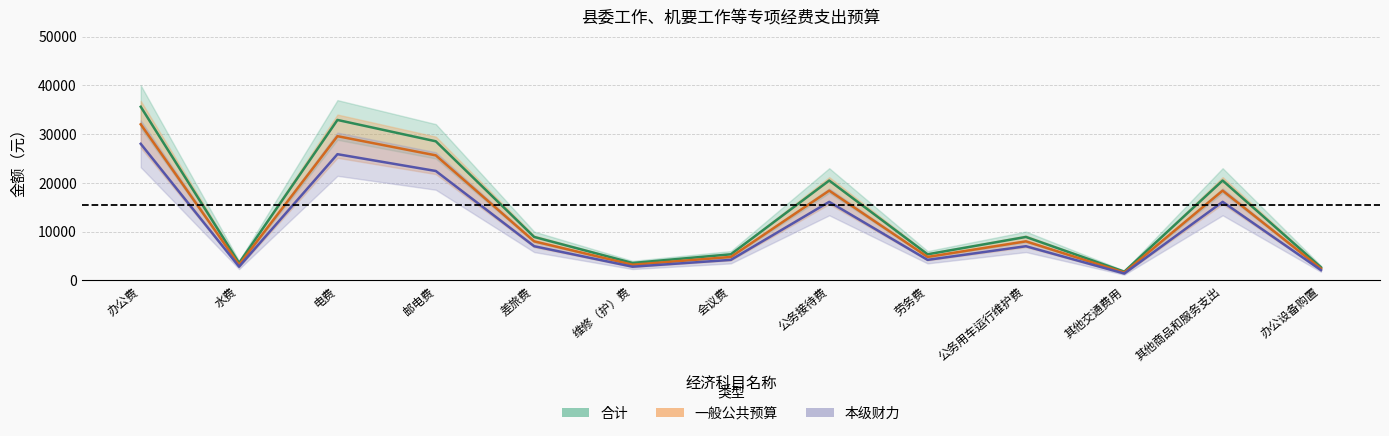

What is the total value across all series at 办公设备购置?

7170.0